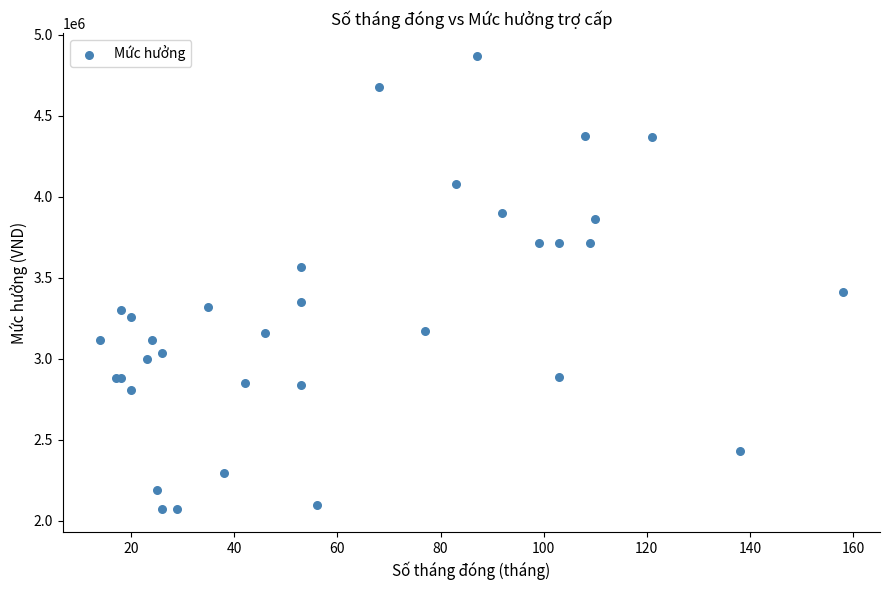

What Y value in the scatter plot is closest to 3471000?

3413400.0